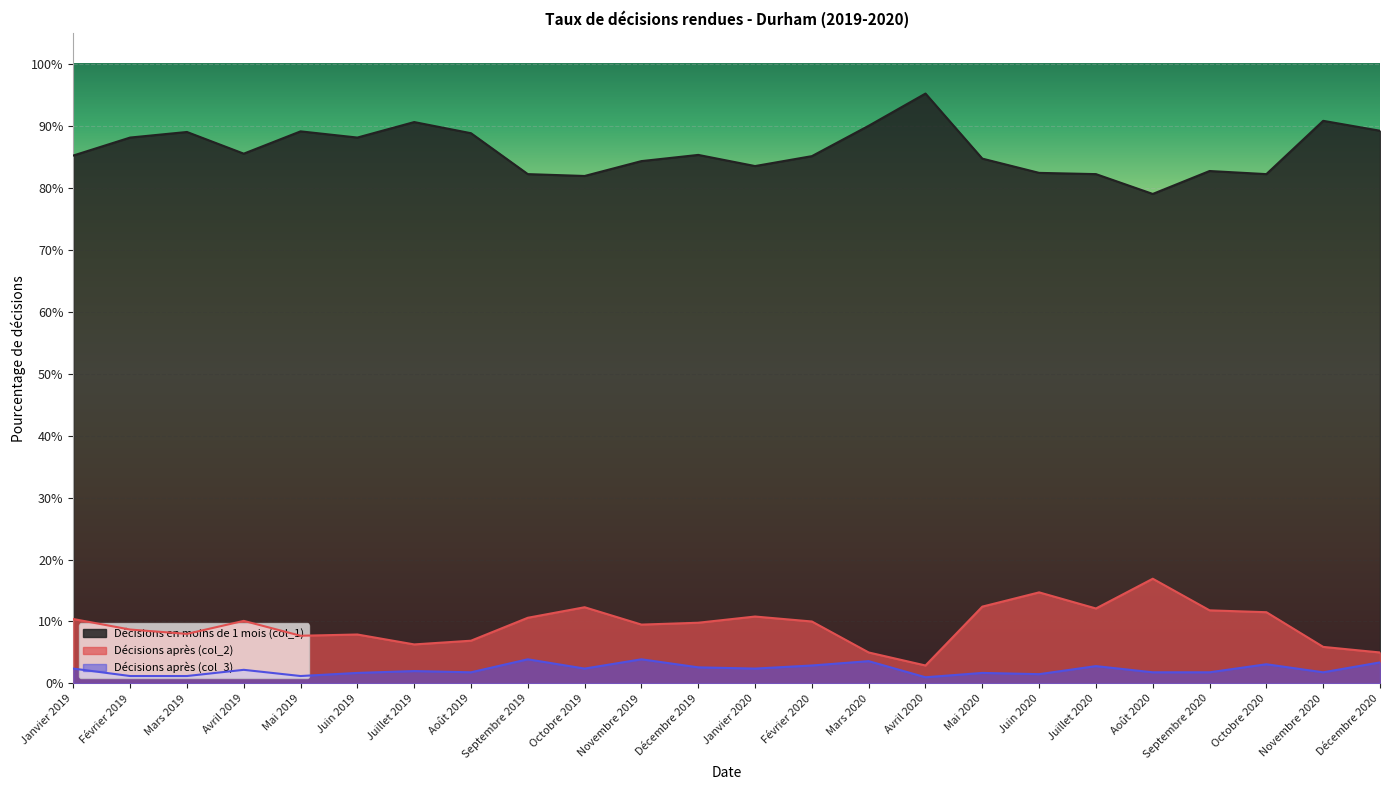

Count the Décisions après (col_2) values in the range 0 to 1.

24